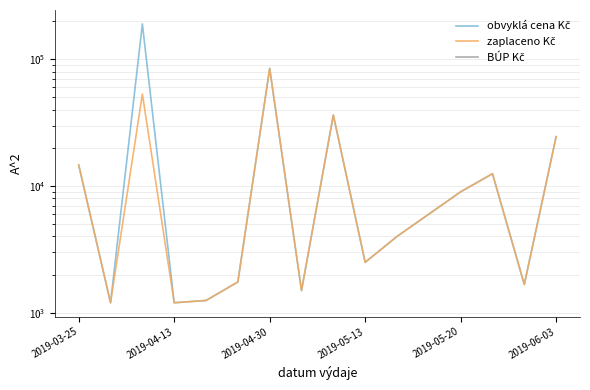

What is the maximum value shown in the chart?

190000.0